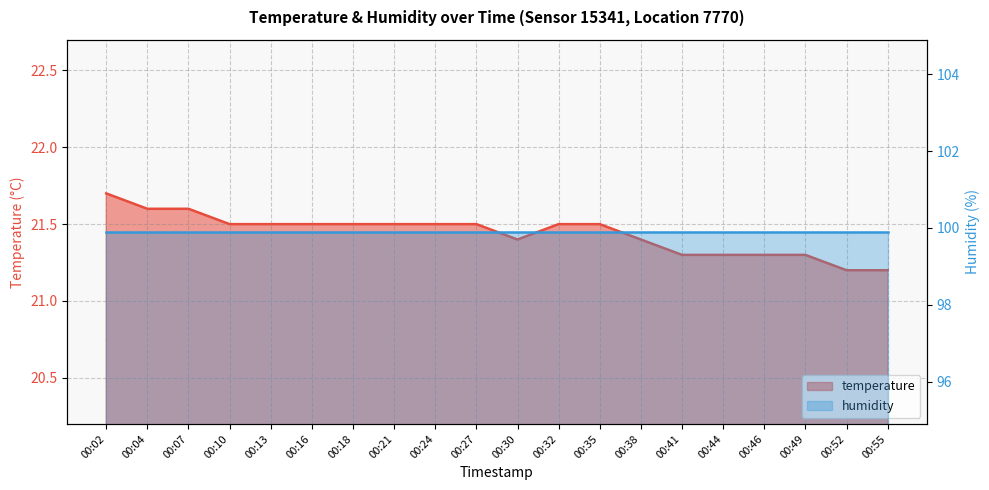

Is it true that the value at 00:10 is 21.5?

True